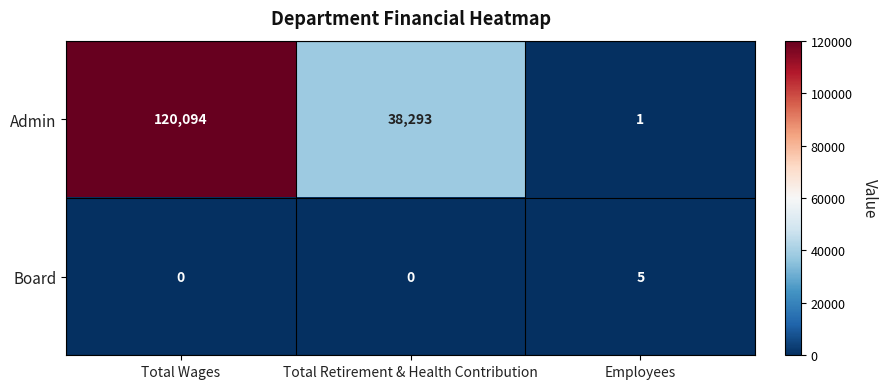

List the labels in order of Admin value, smallest first.

Employees, Total Retirement & Health Contribution, Total Wages